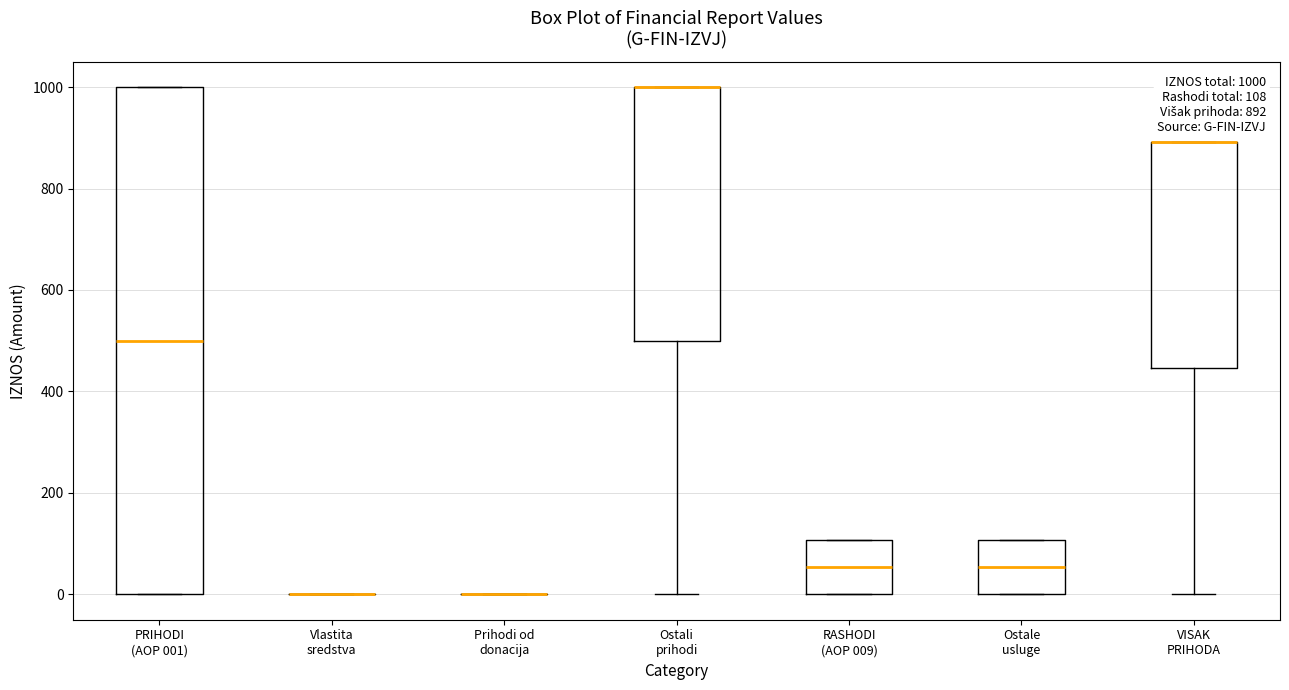

Comparing the boxes themselves (not the whiskers), which one is the tallest?

PRIHODI (AOP 001)